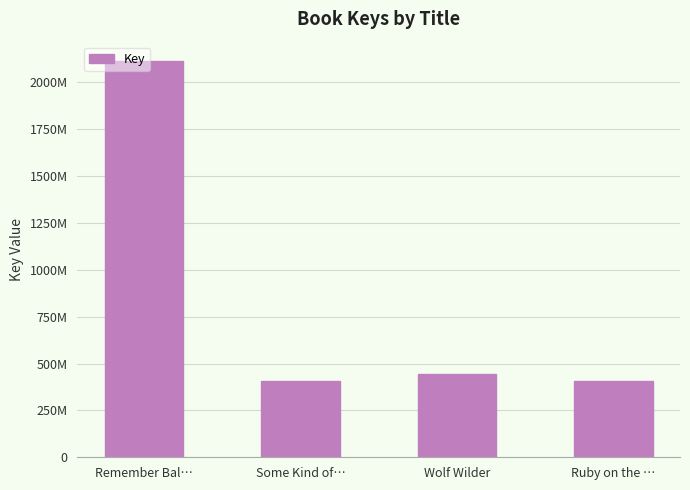

What is the label of the 4th bar from the left?

Ruby on the …